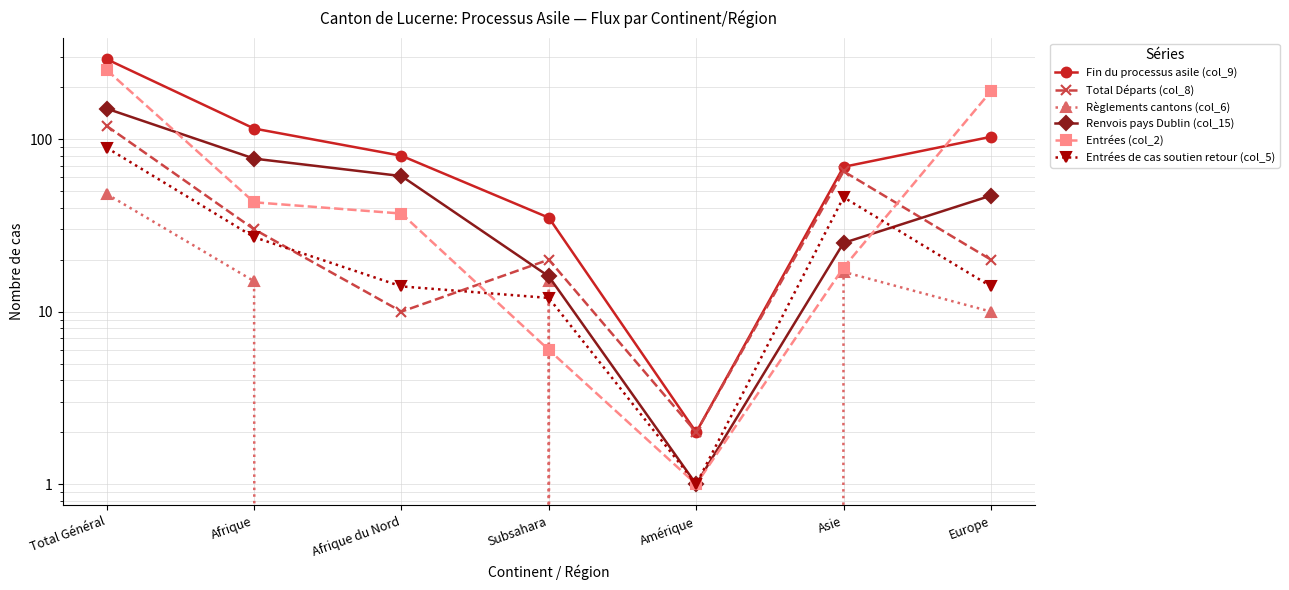

What is the label of the 1st point from the left?

Total Général